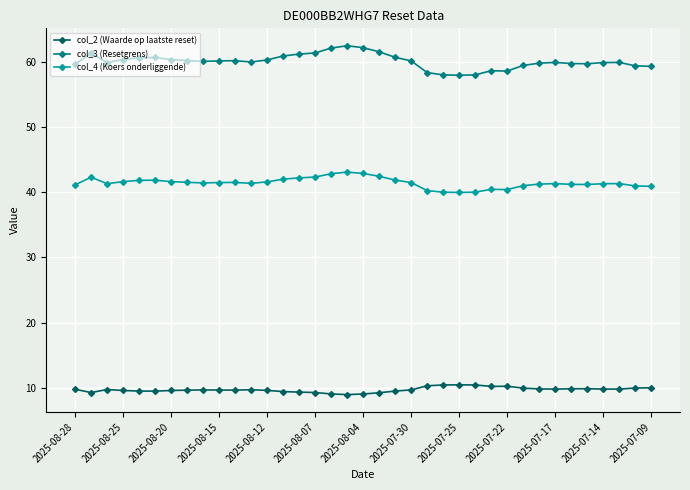

Which series has the largest total across all categories?

col_3 (Resetgrens)